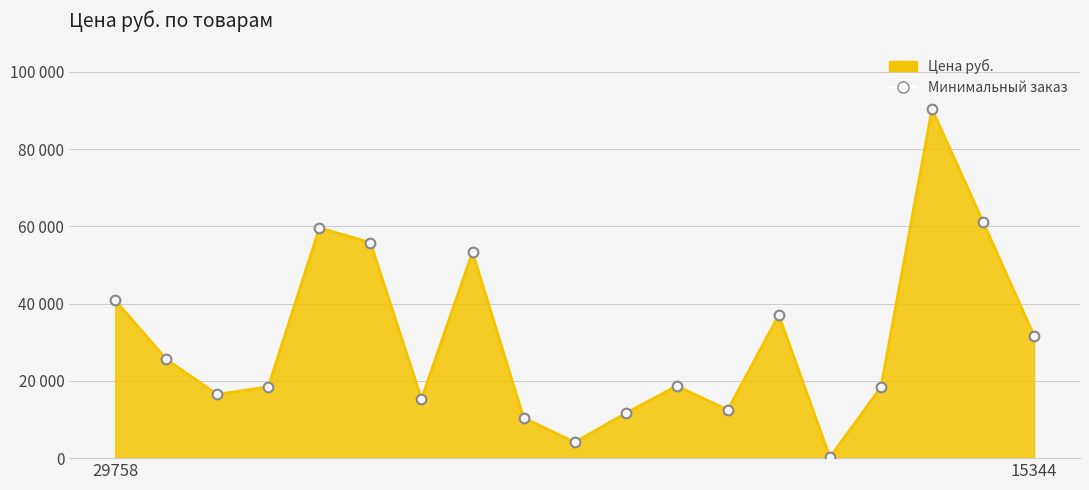

What is the greatest value displayed?

90369